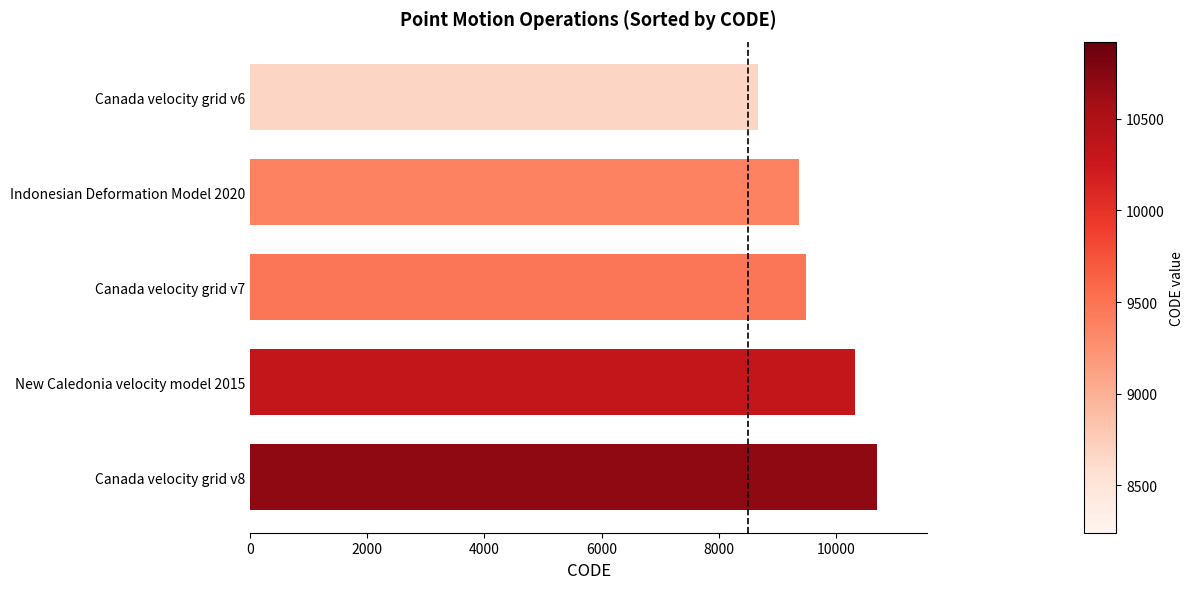

What is the change in value from Indonesian Deformation Model 2020 to Canada velocity grid v6?

-699